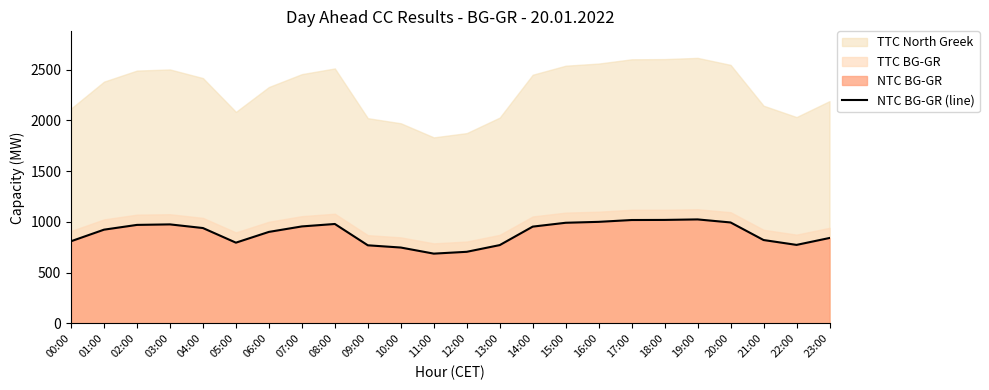

Which category has the lowest value across all series?

11:00